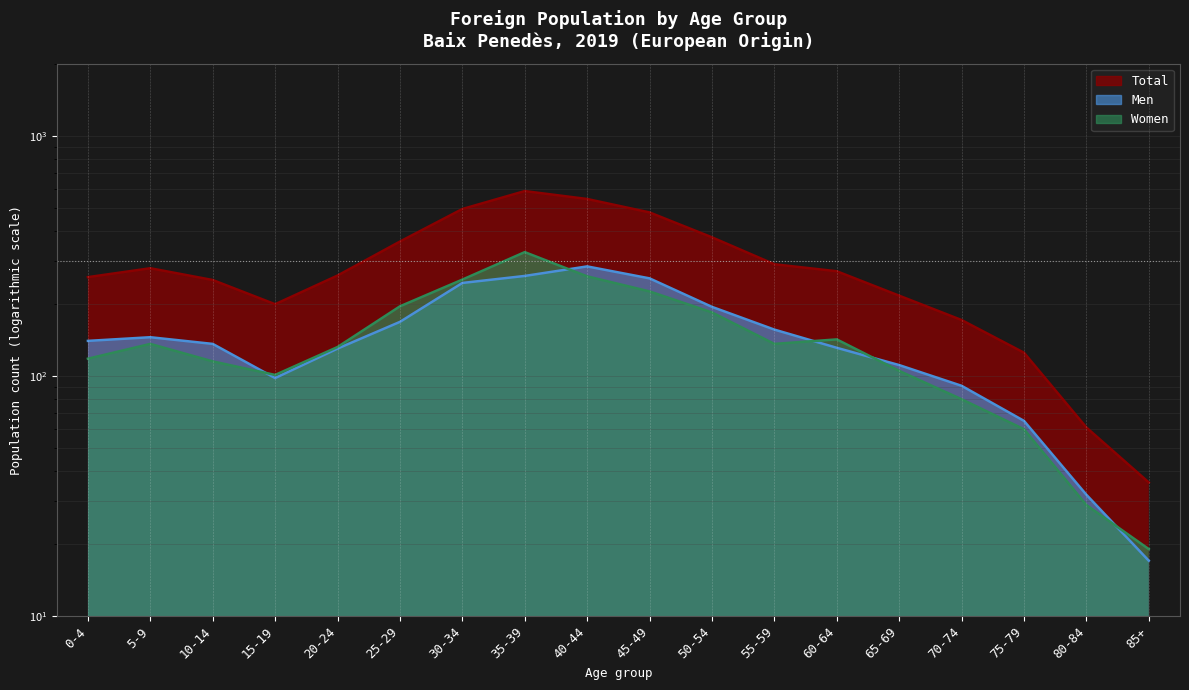

Reading right to left, transcribe all the data shown in this chart.

Men: 85+=17	80-84=32	75-79=65	70-74=91	65-69=111	60-64=131	55-59=156	50-54=194	45-49=255	40-44=286	35-39=261	30-34=244	25-29=168	20-24=130	15-19=98	10-14=136	5-9=145	0-4=140
Women: 85+=19	80-84=29	75-79=60	70-74=80	65-69=105	60-64=142	55-59=136	50-54=184	45-49=225	40-44=260	35-39=328	30-34=252	25-29=195	20-24=132	15-19=101	10-14=115	5-9=136	0-4=118
Total: 85+=36	80-84=61	75-79=125	70-74=171	65-69=216	60-64=273	55-59=292	50-54=378	45-49=480	40-44=546	35-39=589	30-34=496	25-29=363	20-24=262	15-19=199	10-14=251	5-9=281	0-4=258